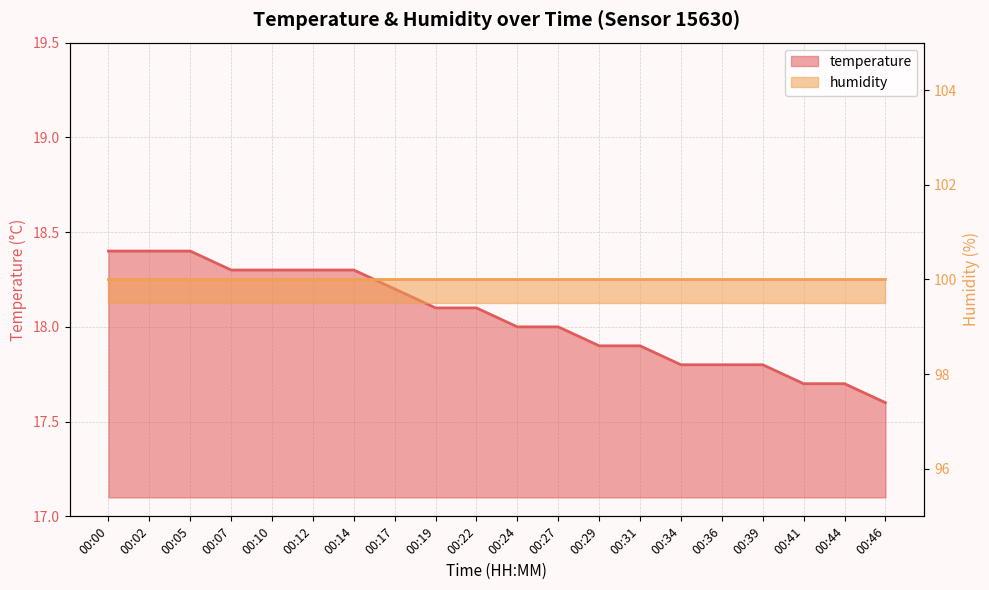

What value does the data have at 00:07?

18.3